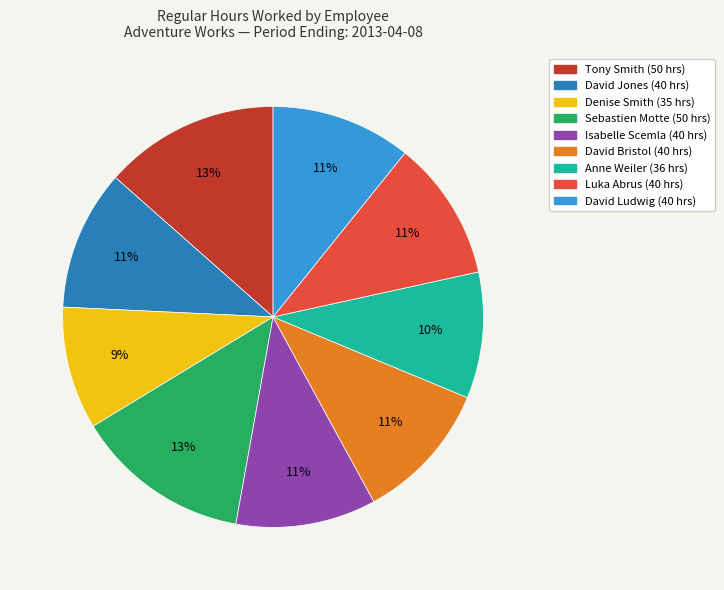

Approximately how many times larger is the value at Tony Smith compared to Denise Smith?

1.4